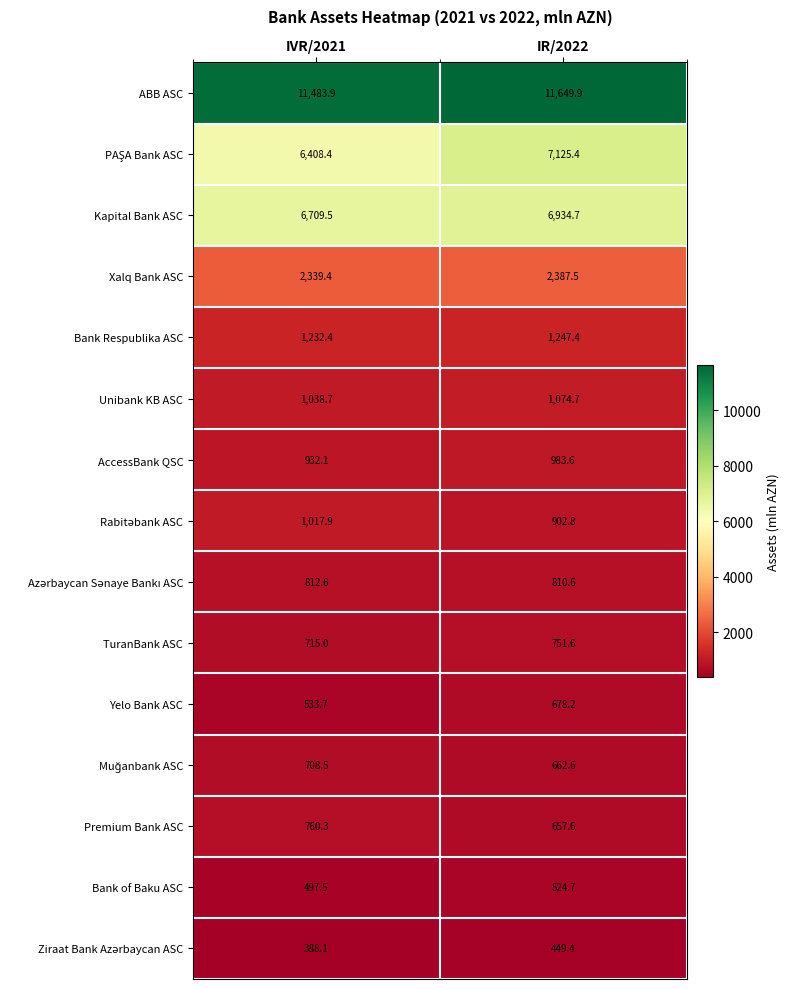

Is it true that Yelo Bank ASC equals 771.9 at IVR/2021?

False